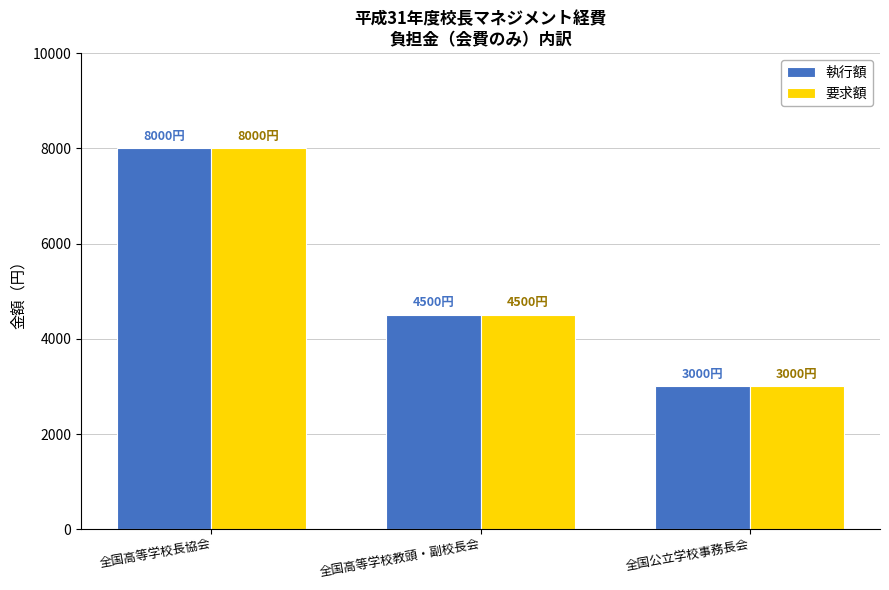

What is the average value of the 要求額 series?

5167